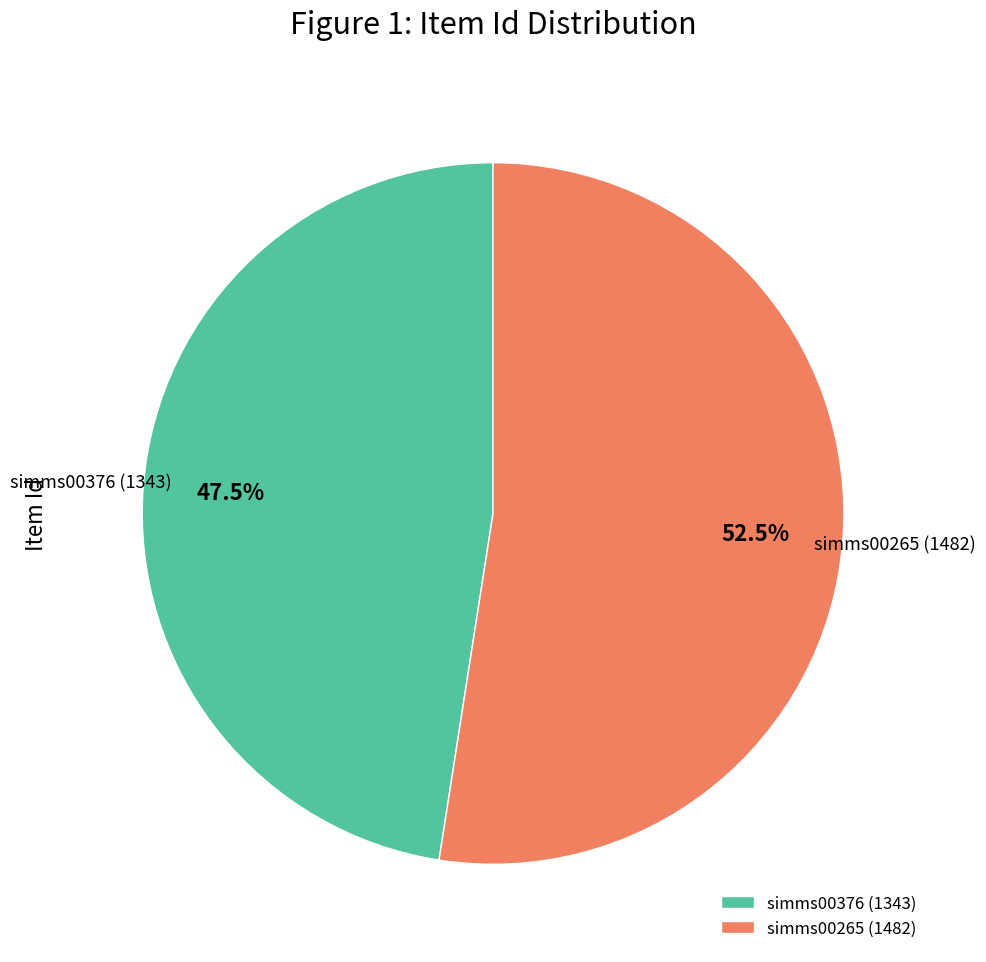

Rank the categories by value from lowest to highest.

simms00376 (1343), simms00265 (1482)